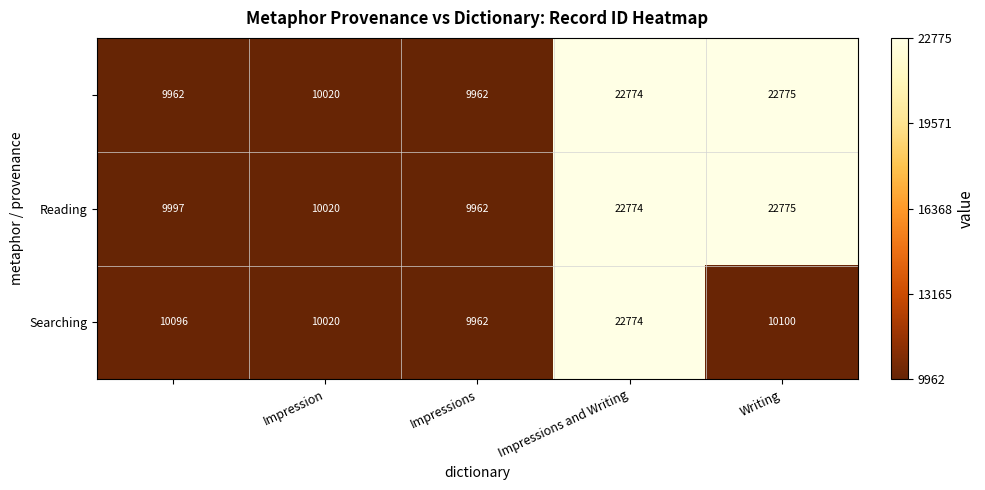

What is the smallest value displayed?

9962